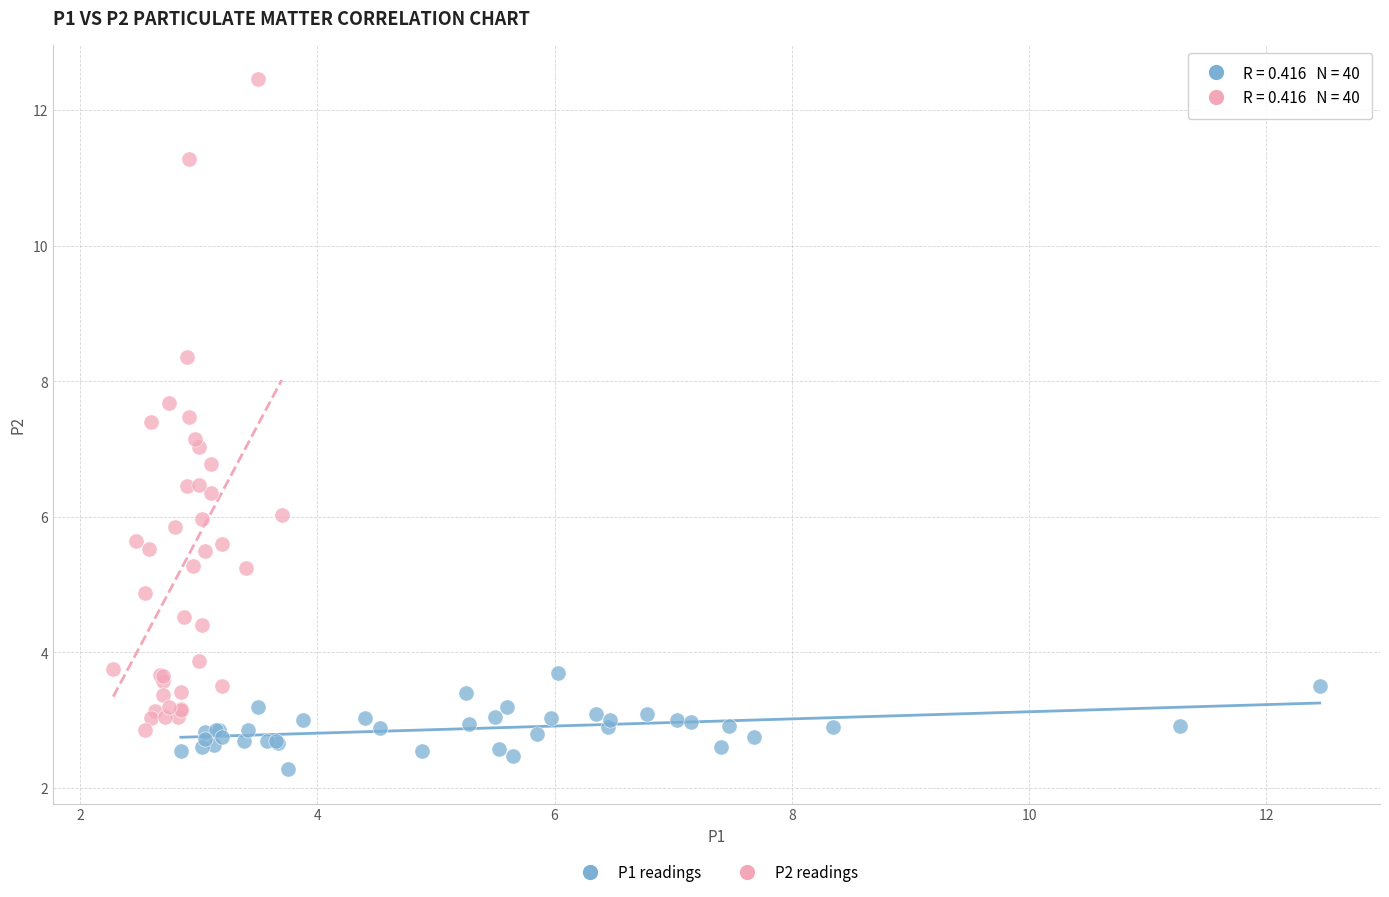

What are all the series names shown in the legend?

P1 readings, P2 readings